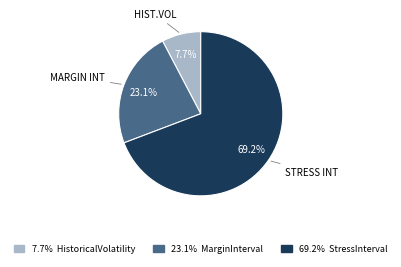

Is there a majority slice in this chart?

Yes